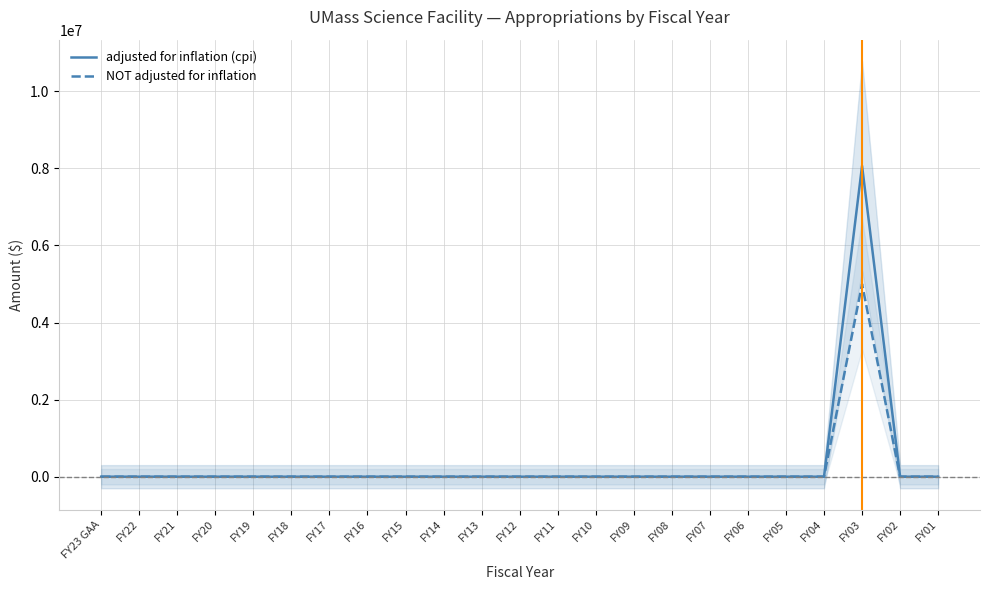

Reading left to right, list all the values displayed in this chart.

adjusted for inflation (cpi): FY23 GAA=0	FY22=0	FY21=0	FY20=0	FY19=0	FY18=0	FY17=0	FY16=0	FY15=0	FY14=0	FY13=0	FY12=0	FY11=0	FY10=0	FY09=0	FY08=0	FY07=0	FY06=0	FY05=0	FY04=0	FY03=8066672	FY02=0	FY01=0
NOT adjusted for inflation: FY23 GAA=0	FY22=0	FY21=0	FY20=0	FY19=0	FY18=0	FY17=0	FY16=0	FY15=0	FY14=0	FY13=0	FY12=0	FY11=0	FY10=0	FY09=0	FY08=0	FY07=0	FY06=0	FY05=0	FY04=0	FY03=5000000	FY02=0	FY01=0